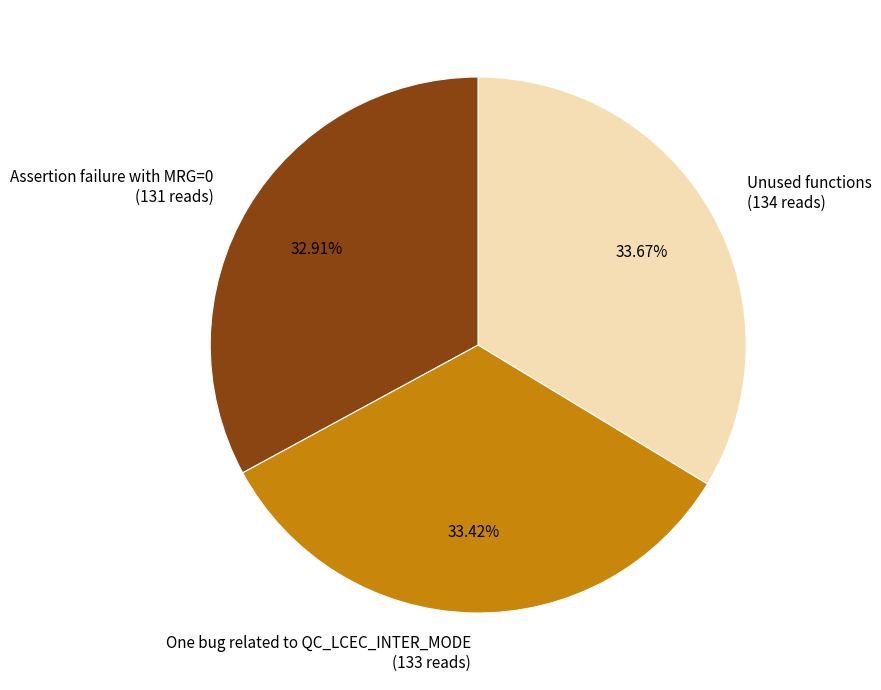

What percentage is the One bug related to QC_LCEC_INTER_MODE slice, to the nearest percent?

33%